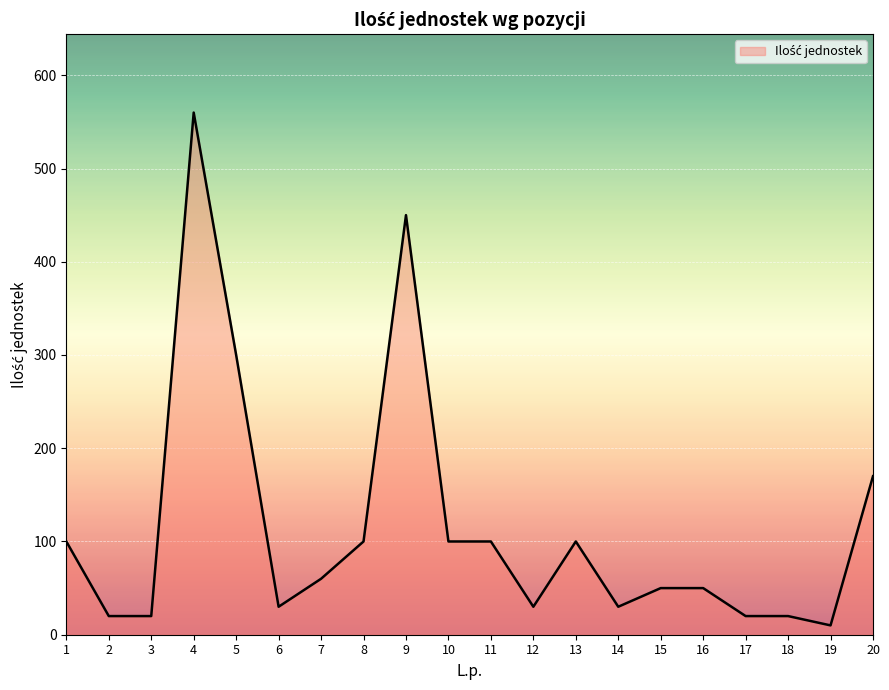

At which category does the chart reach its minimum across all series?

19